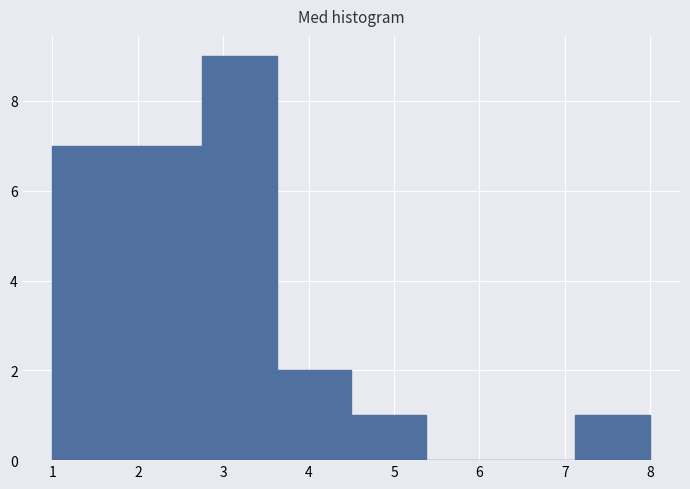

How tall is the bar that spans 1.9 to 2.8 on the x-axis? Neither the bar edges nor the heights are printed on the chart, so give them approximately, as read against the axes.

7